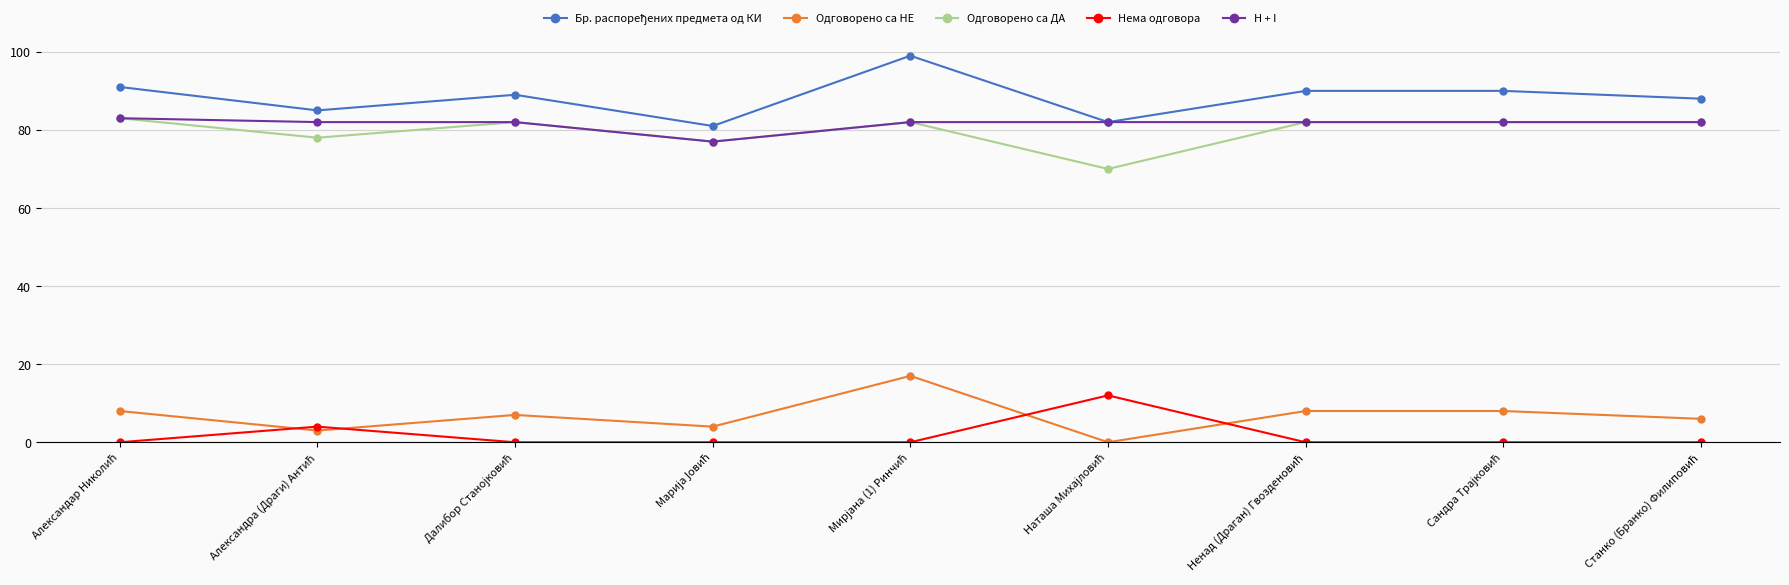

What is the sum of all Одговорено са НЕ values?

61